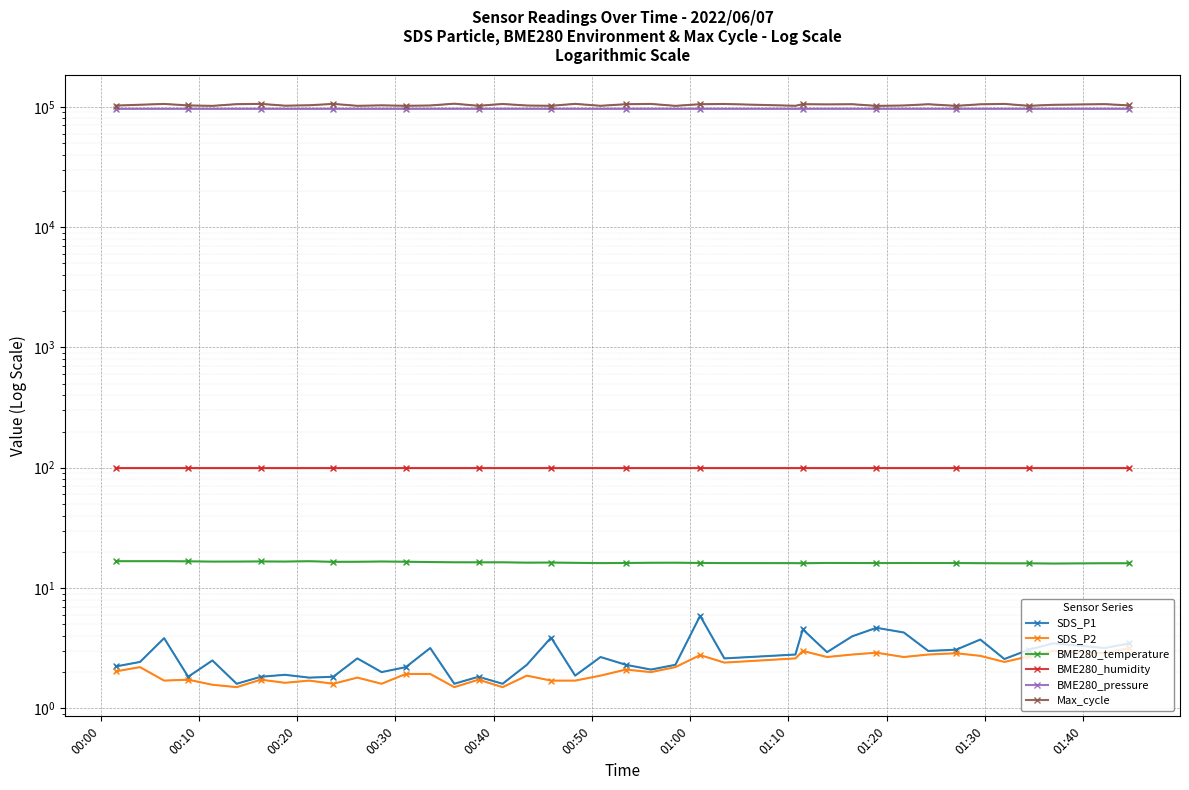

At which label does BME280_humidity reach its peak?

00:00